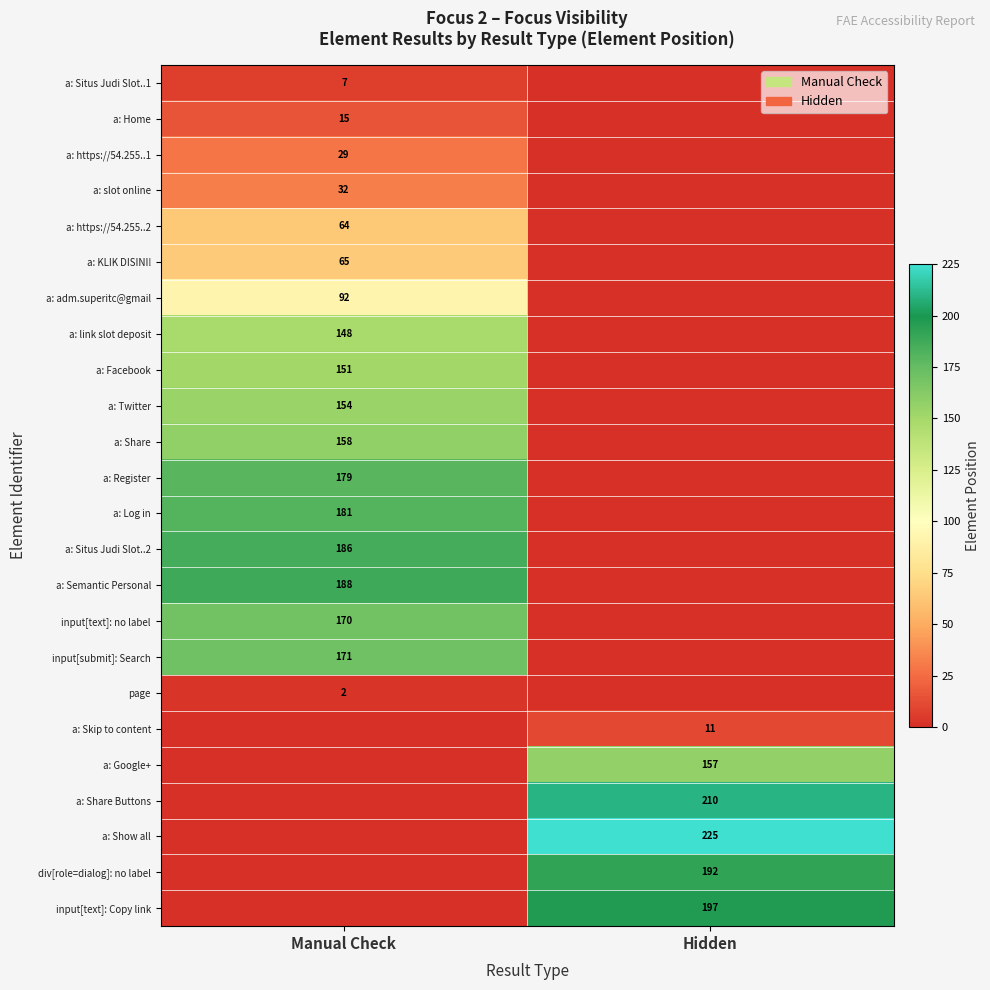

True or false: div[role=dialog]: no label has a value of 89 at Hidden.

False